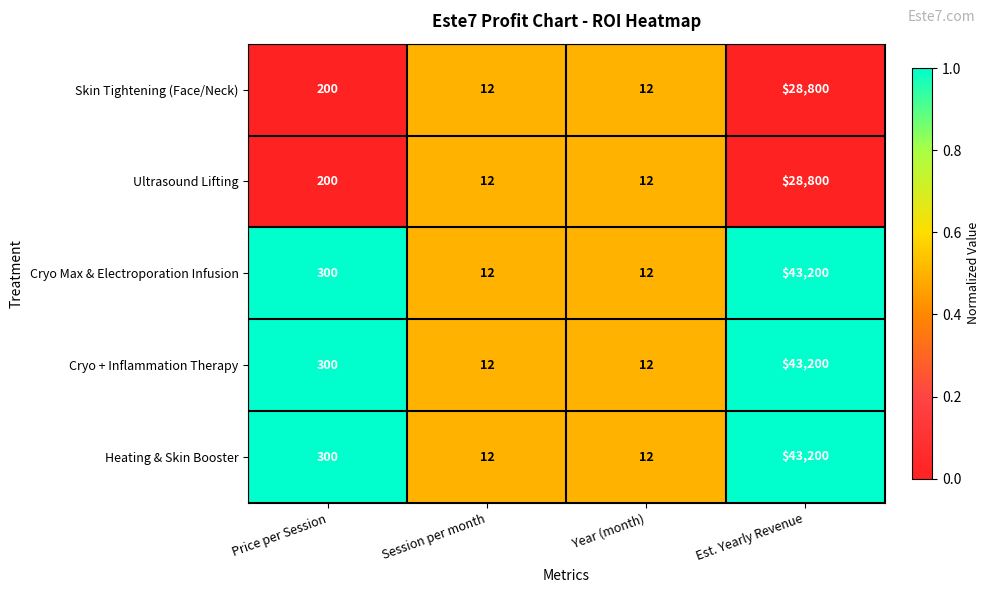

Reading left to right, what are all the values shown in this chart?

Skin Tightening (Face/Neck): 200	12	12	28800
Ultrasound Lifting: 200	12	12	28800
Cryo Max & Electroporation Infusion: 300	12	12	43200
Cryo + Inflammation Therapy: 300	12	12	43200
Heating & Skin Booster: 300	12	12	43200